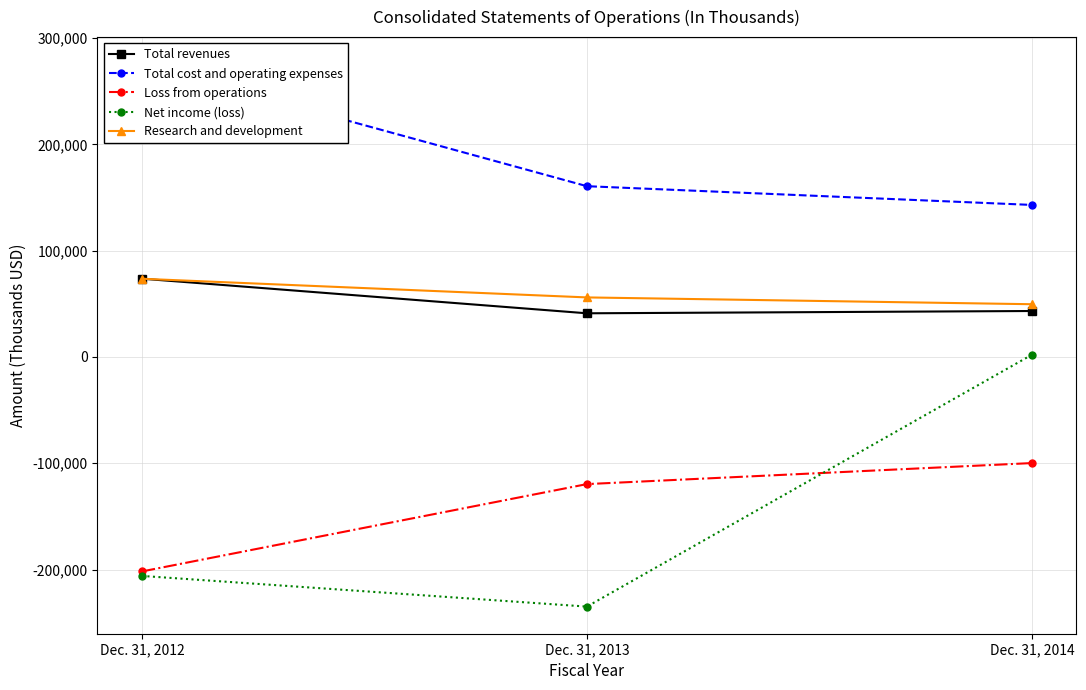

Is it true that Net income (loss) equals -234907 at Dec. 31, 2013?

True